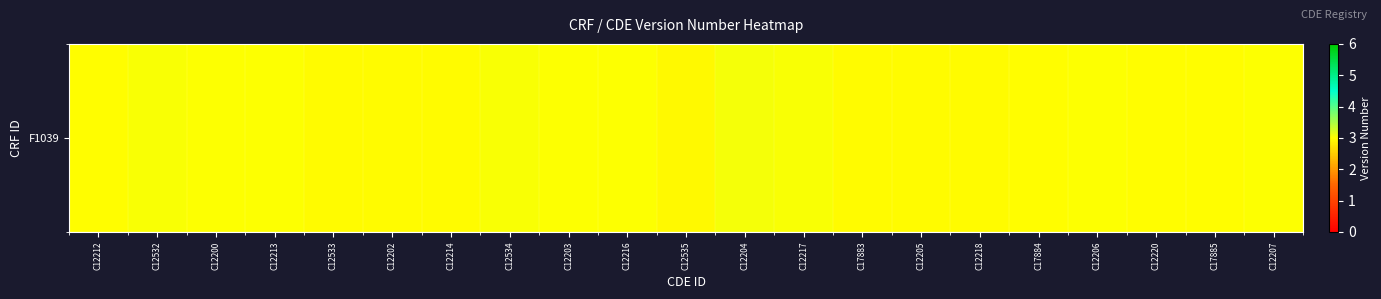

Which has a higher value, C12217 or C17884?

C12217